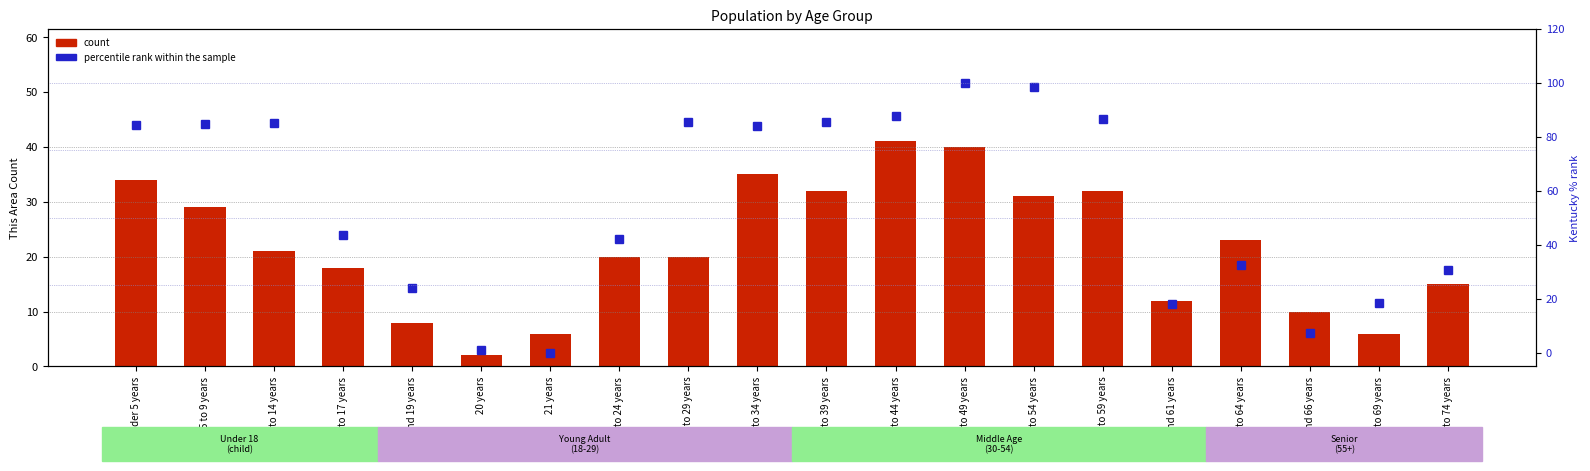

Where does the count series first go above 21?

Under 5 years